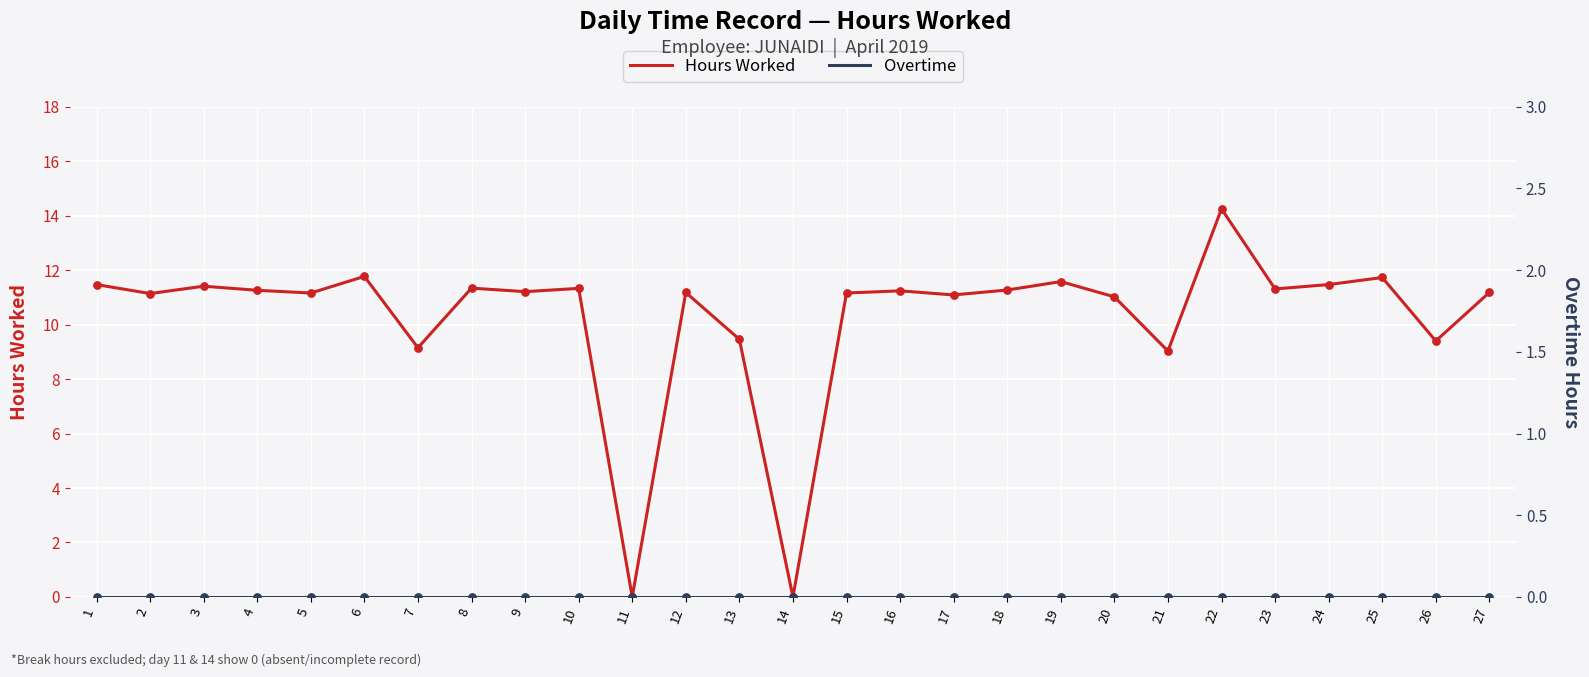

What are all the series names shown in the legend?

Hours Worked, Overtime